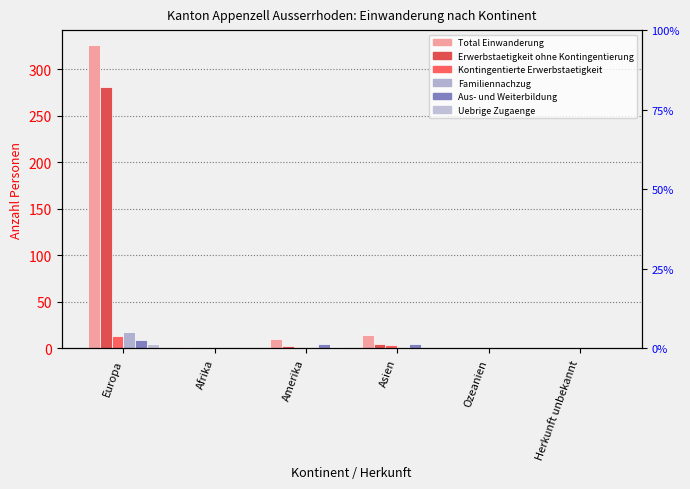

The Erwerbstaetigkeit ohne Kontingentierung series shows 0 at Ozeanien. True or false?

True